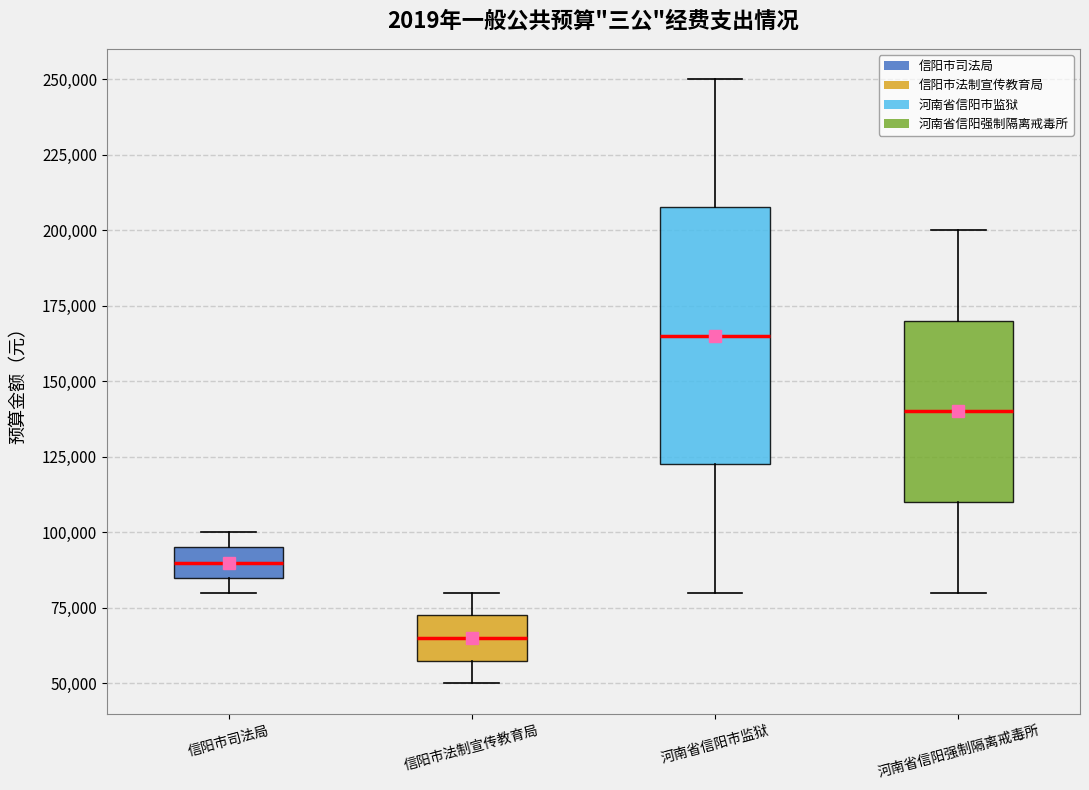

Reading left to right, read every box against the y-axis: the position of its median line, the range the box covers, and the ends of its whiskers. The values are not printed on the chart, so give them approximately, as read against the axis.

信阳市司法局: median 90000, box 85000 to 95000, whiskers 80000 to 100000
信阳市法制宣传教育局: median 65000, box 60000 to 75000, whiskers 50000 to 80000
河南省信阳市监狱: median 165000, box 125000 to 210000, whiskers 80000 to 250000
河南省信阳强制隔离戒毒所: median 140000, box 110000 to 170000, whiskers 80000 to 200000